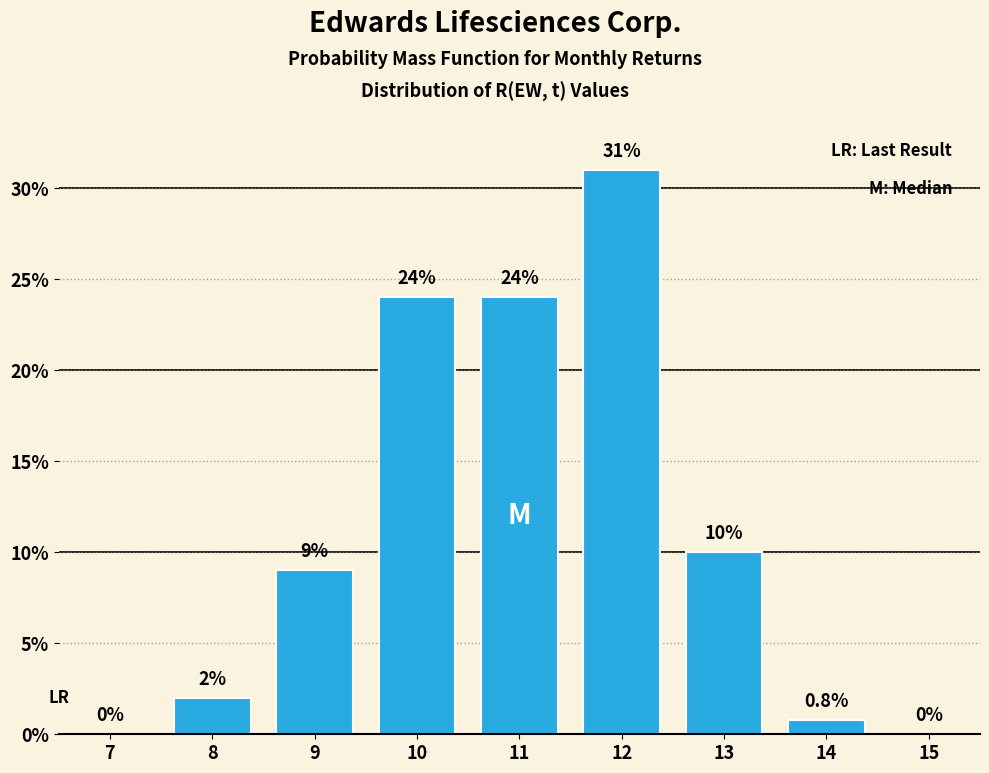

Reading left to right, transcribe all the data shown in this chart.

7=0.0	8=2.0	9=9.0	10=24.0	11=24.0	12=31.0	13=10.0	14=0.8	15=0.0